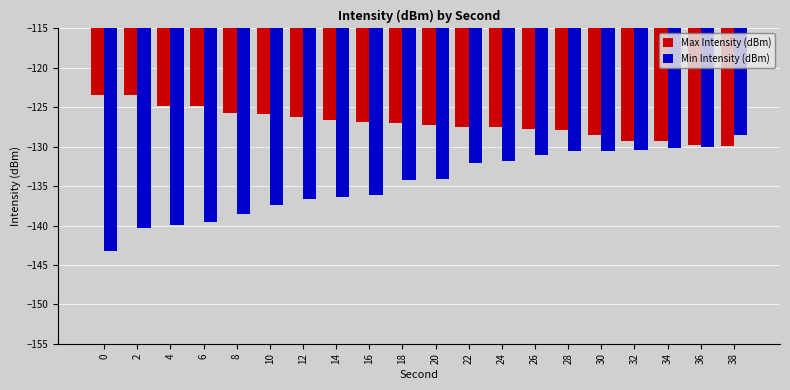

What is the difference between the maximum and minimum values in the Max Intensity (dBm) series?

6.4